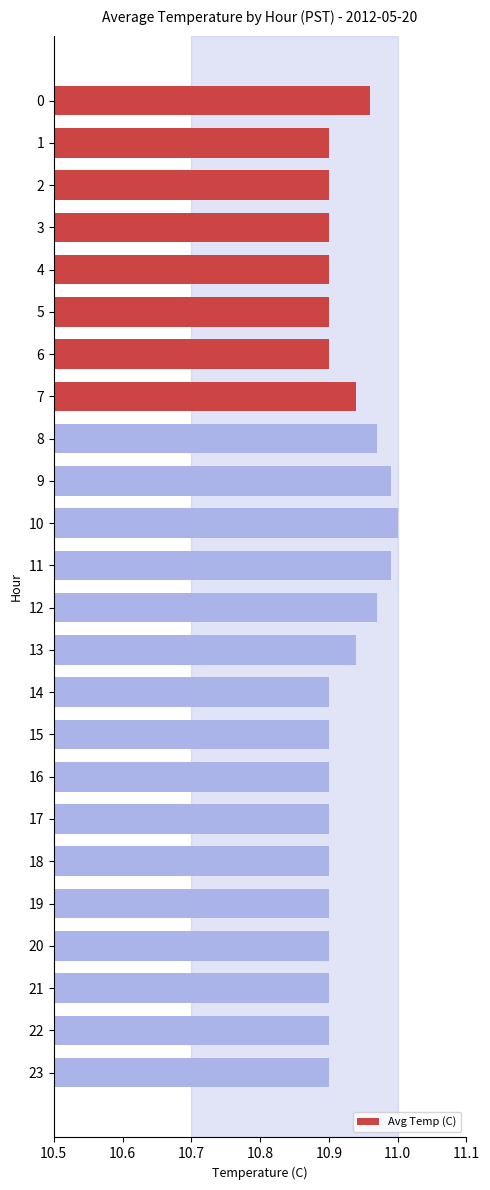

What is the ratio of the value at 21 to the value at 10?

1.0